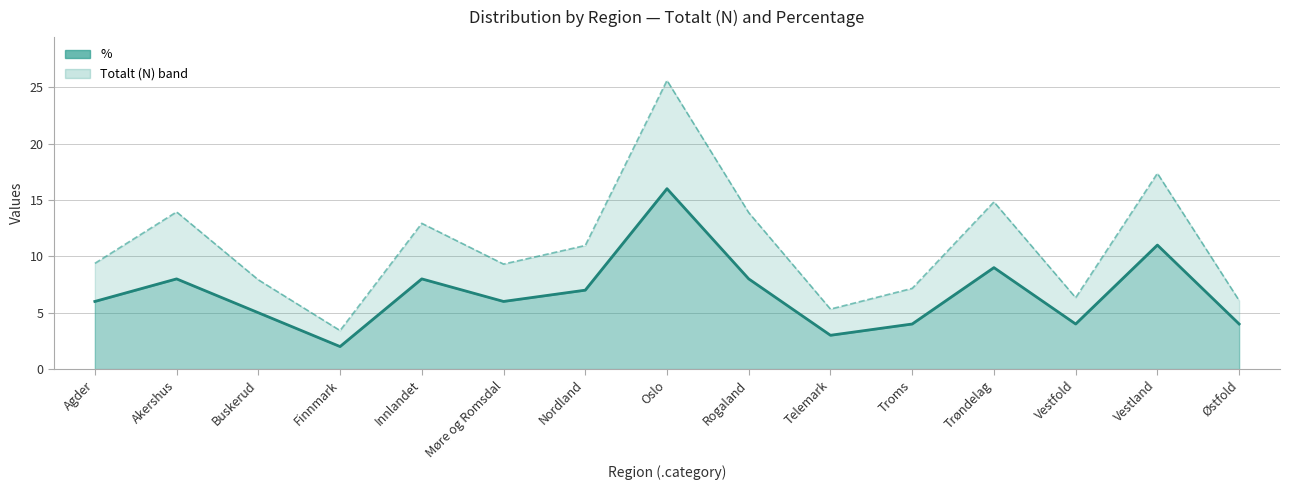

True or false: Totalt (N) scaled and % (line) cross at least once.

False